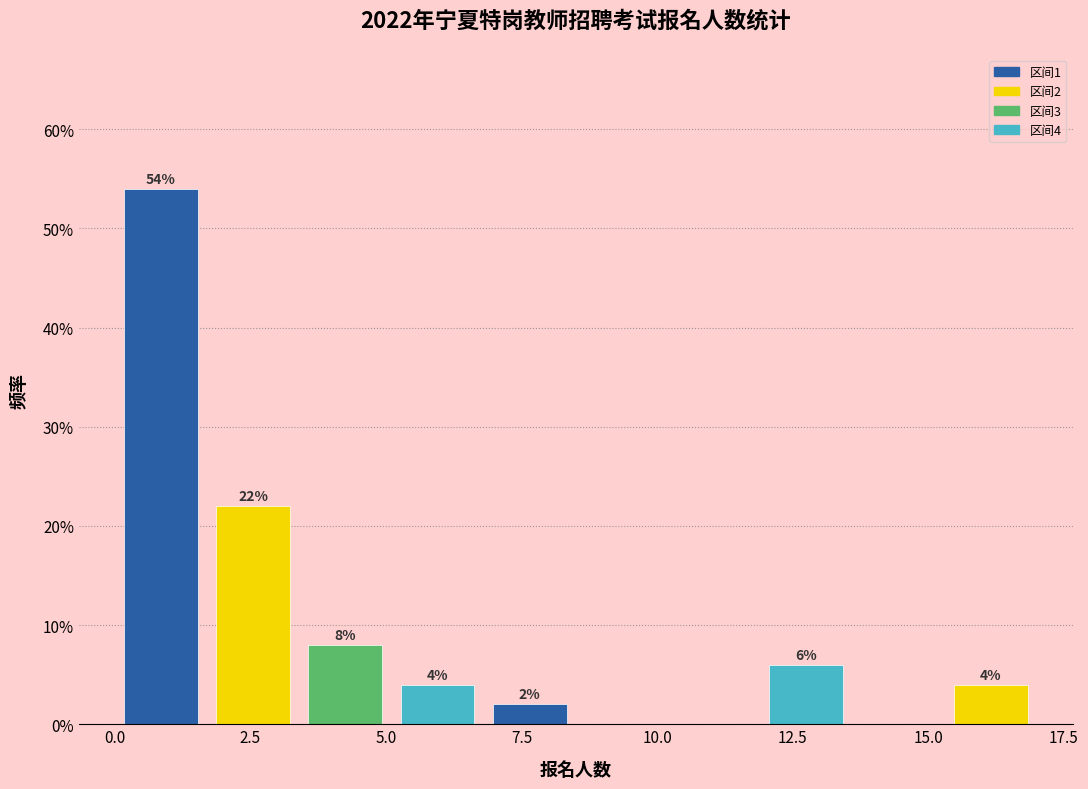

Read against the x-axis, roughly where is the centre of the tallest bar?

1.0